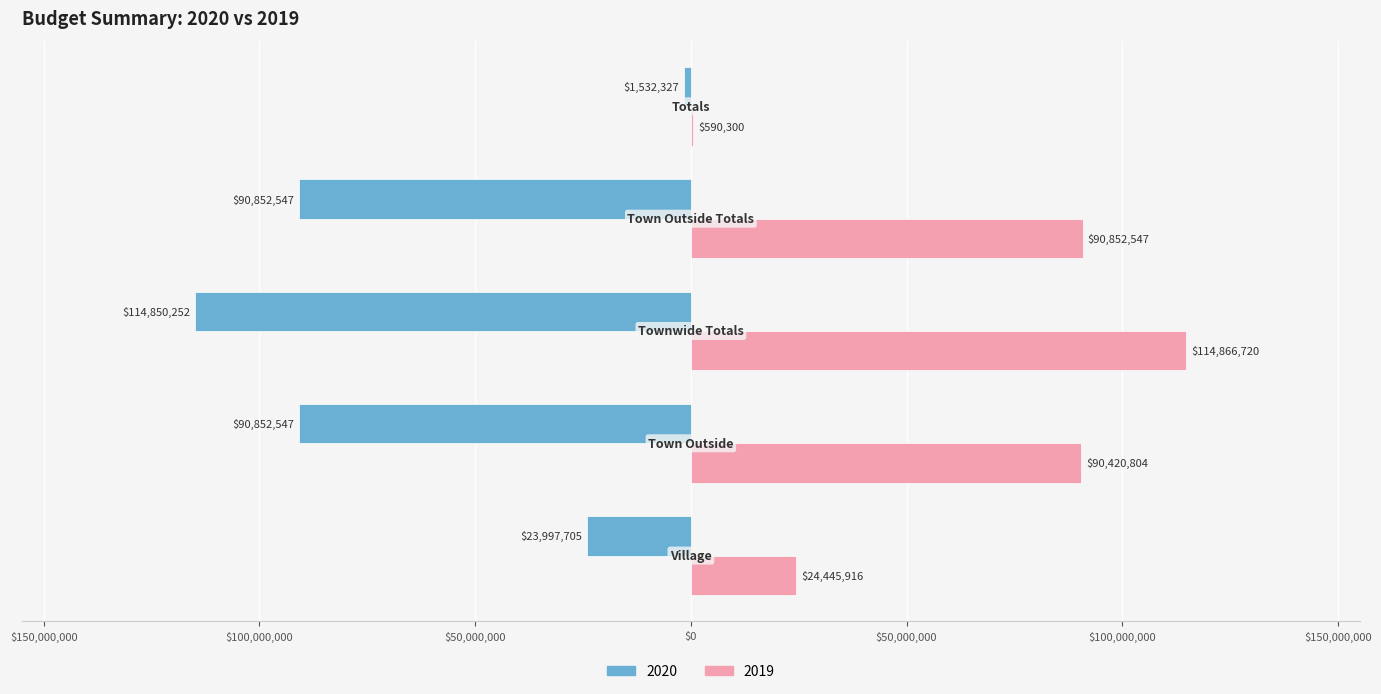

What are all the series names shown in the legend?

2020, 2019